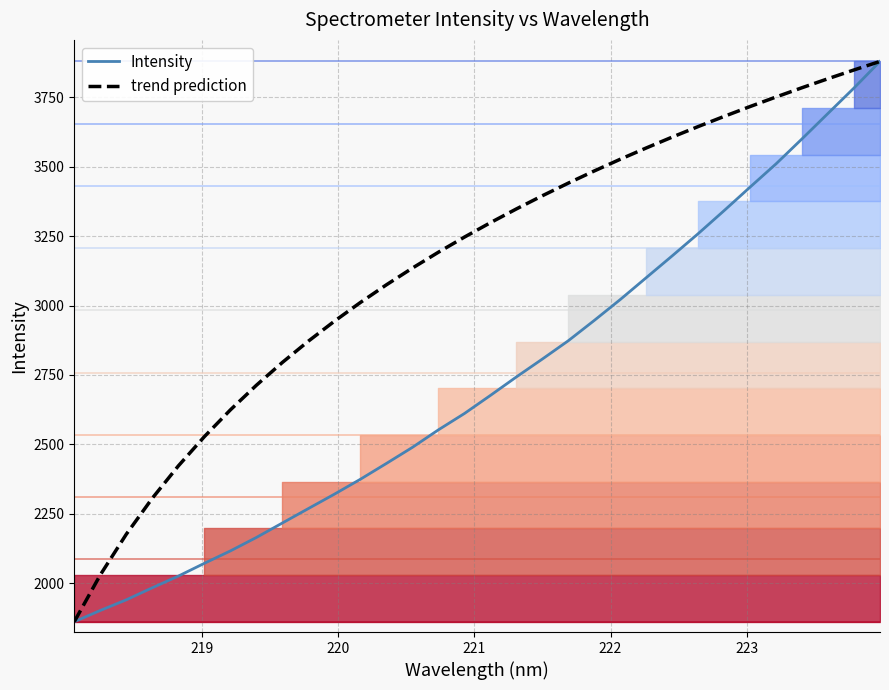

Which series has the largest range (max minus min)?

Intensity